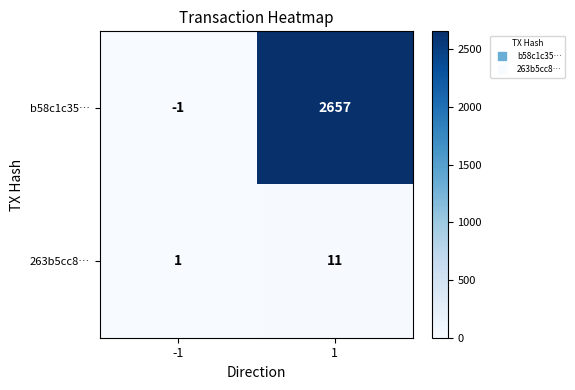

Is it true that 263b5cc8… equals 1 at -1?

True